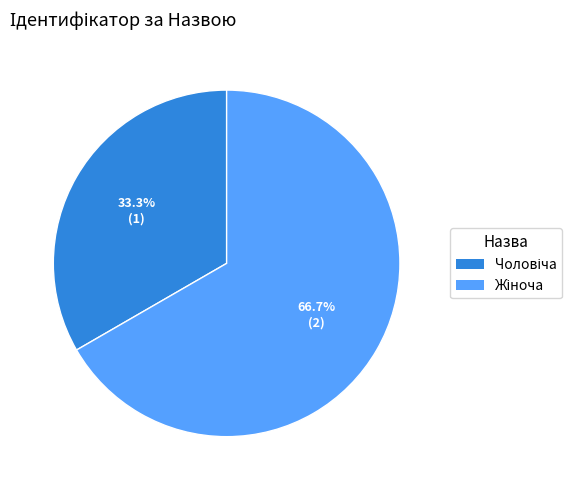

Does any single category account for the majority?

Yes